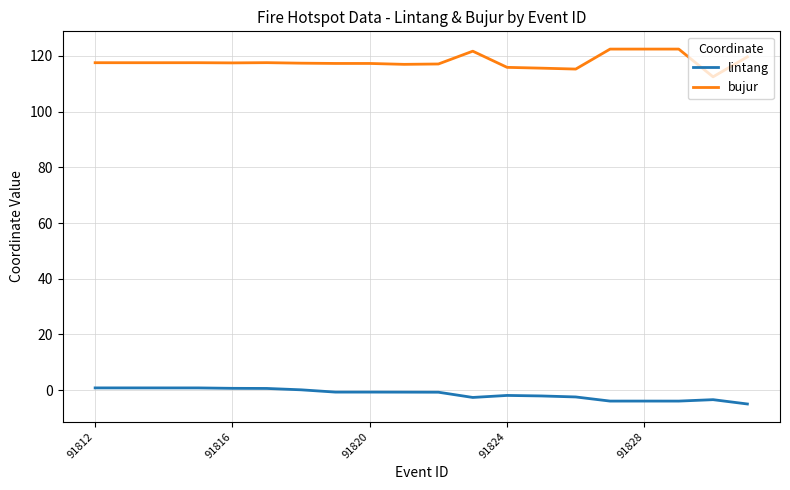

What is the maximum value shown in the chart?

122.4